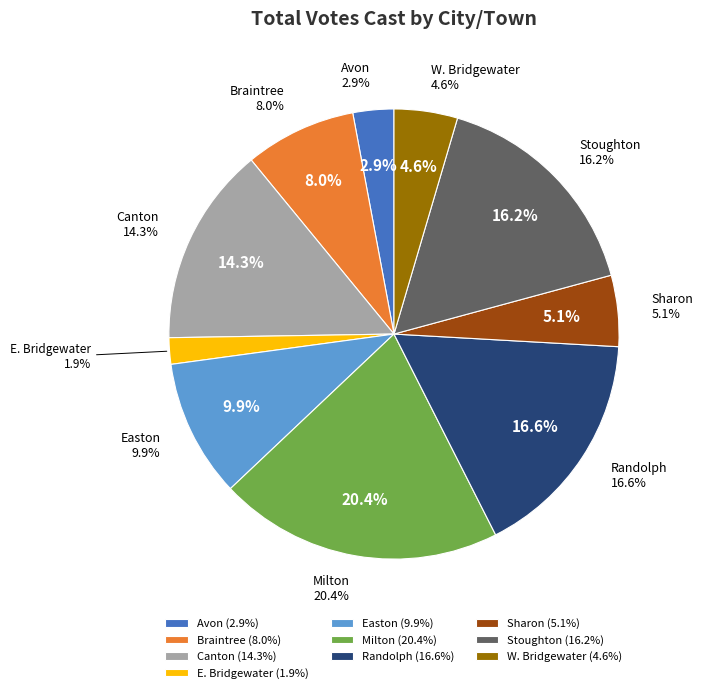

To the nearest percent, what portion does Stoughton represent?

16%